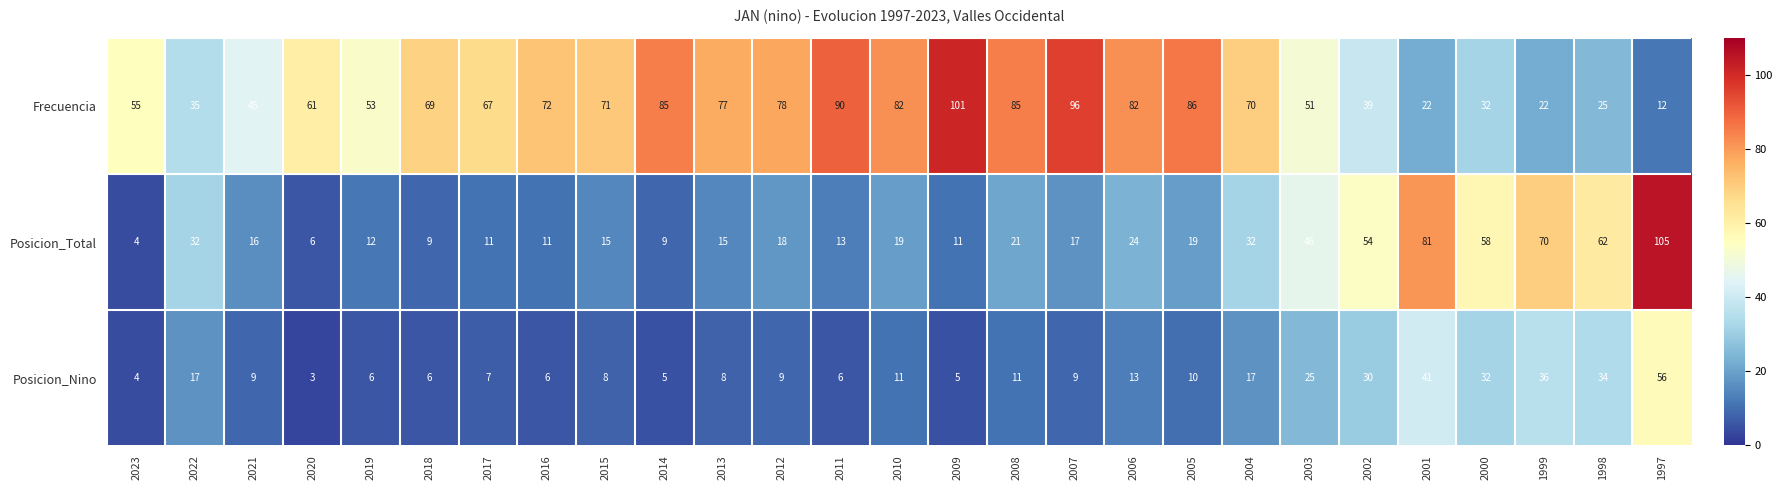

Which category has the lowest value in the Posicion_Total series?

2023